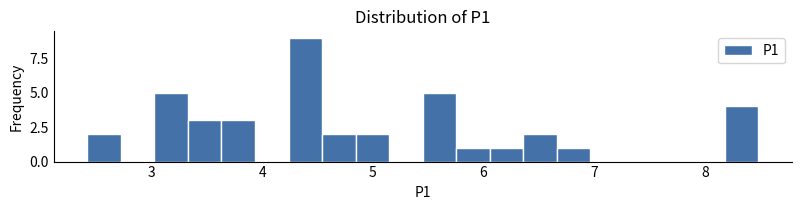

Read against the x-axis, roughly where is the centre of the tallest bar?

4.4